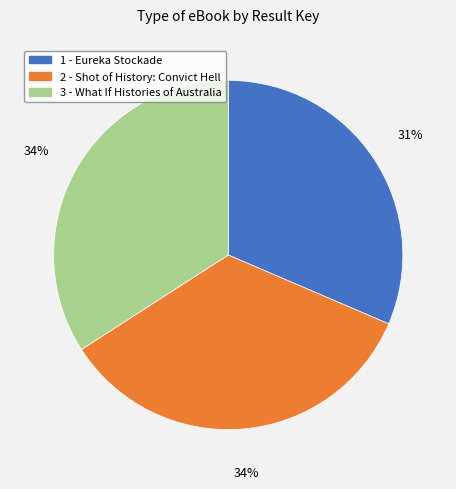

To the nearest percent, what portion does 2 - Shot of History: Convict Hell represent?

34%